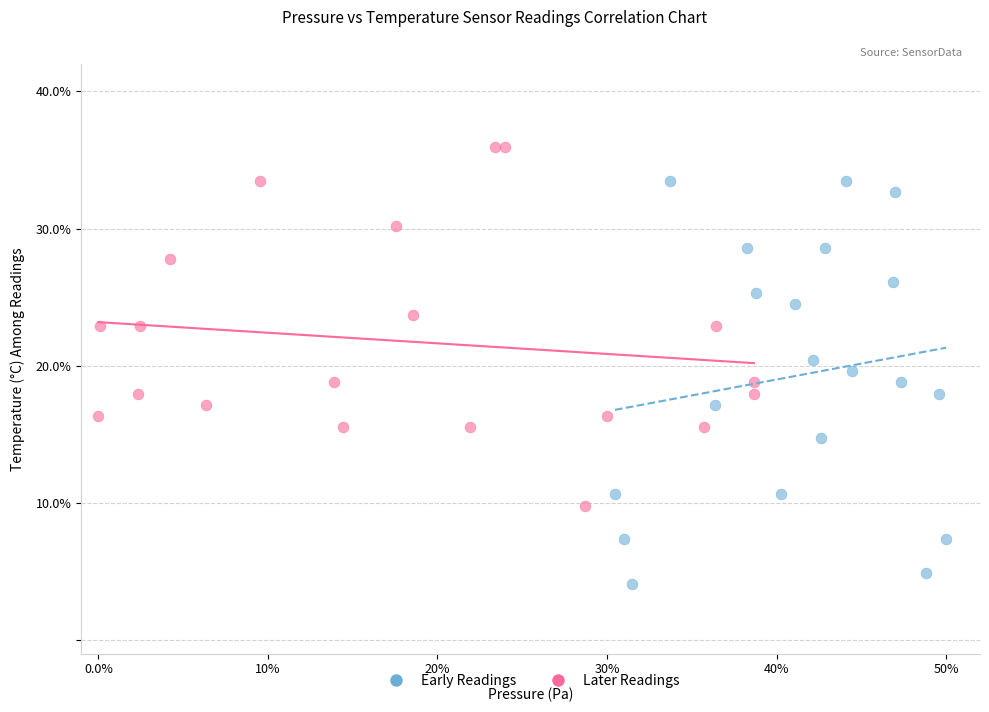

Which series has the largest Y range (max minus min)?

Early Readings